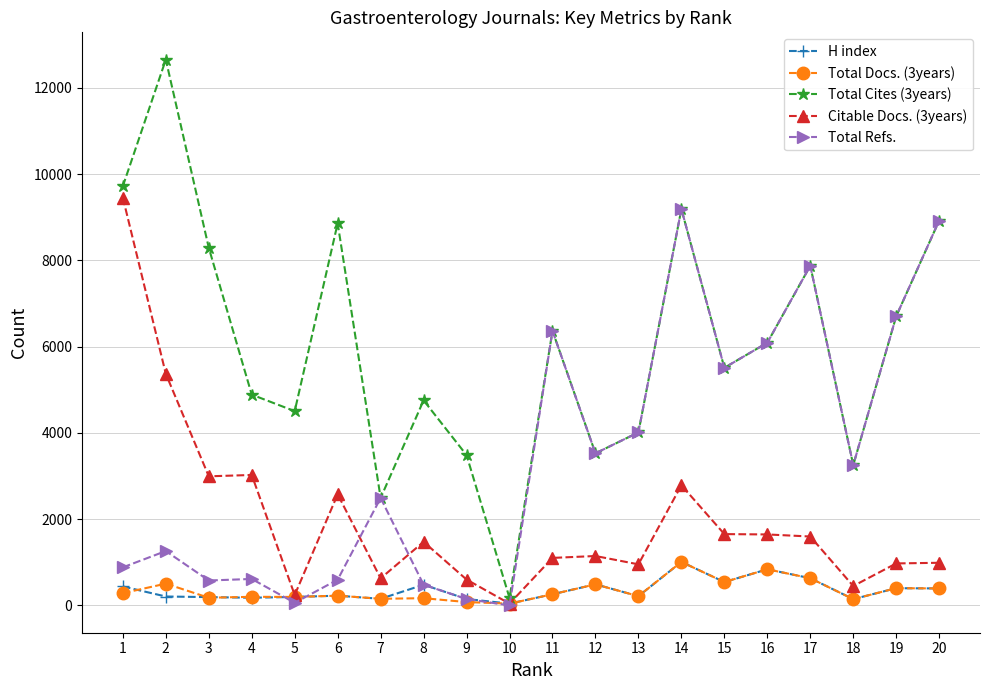

What is the sum of all H index values?

7189